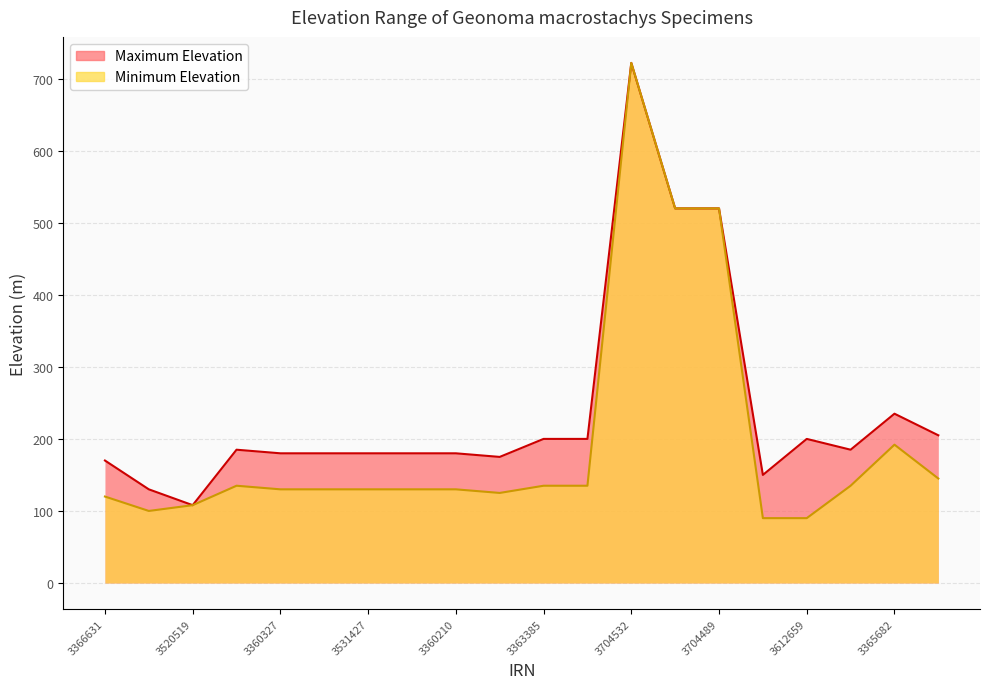

What position from the right is 390362?

5